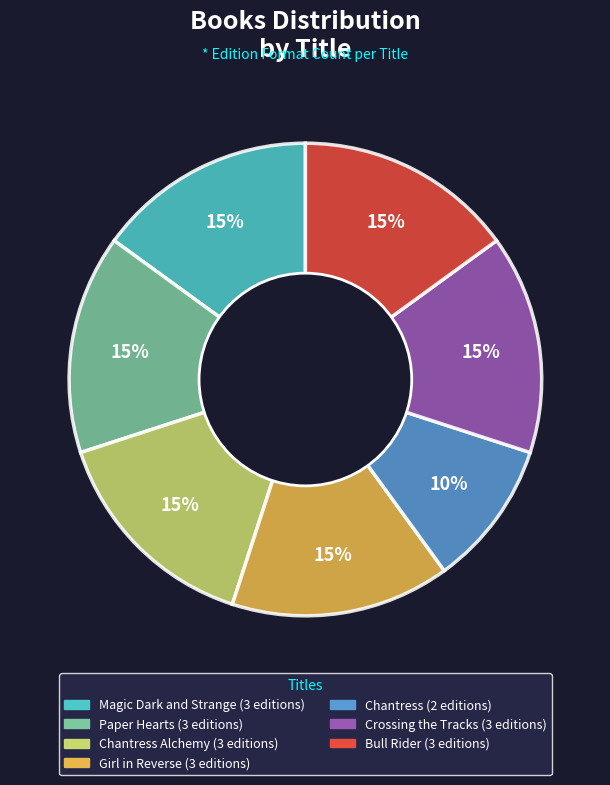

To the nearest percent, what is the average slice percentage?

14%